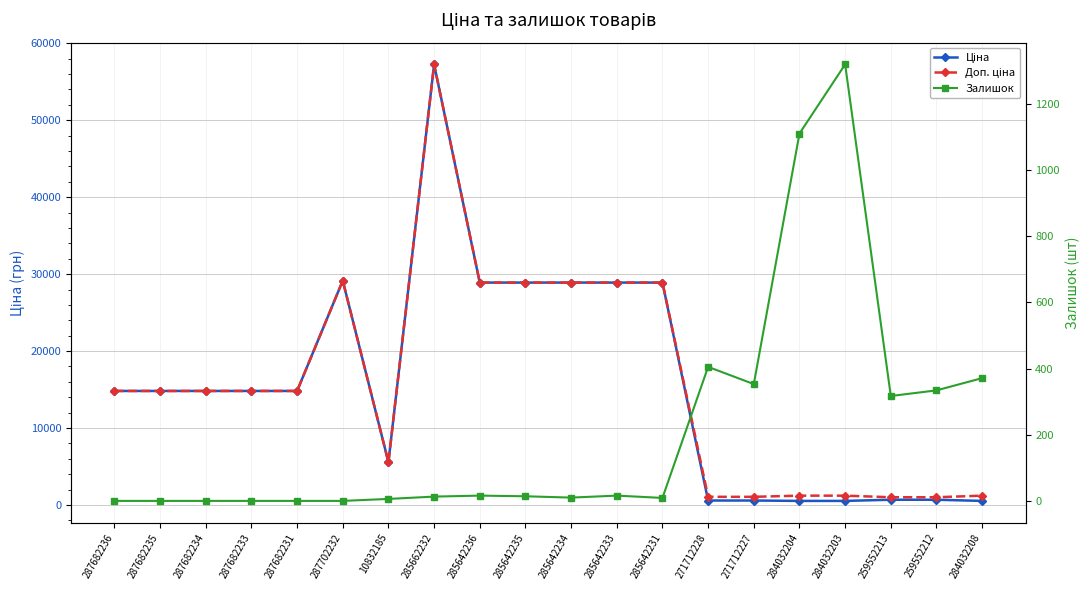

What are all the series names shown in the legend?

Ціна, Доп. ціна, Залишок